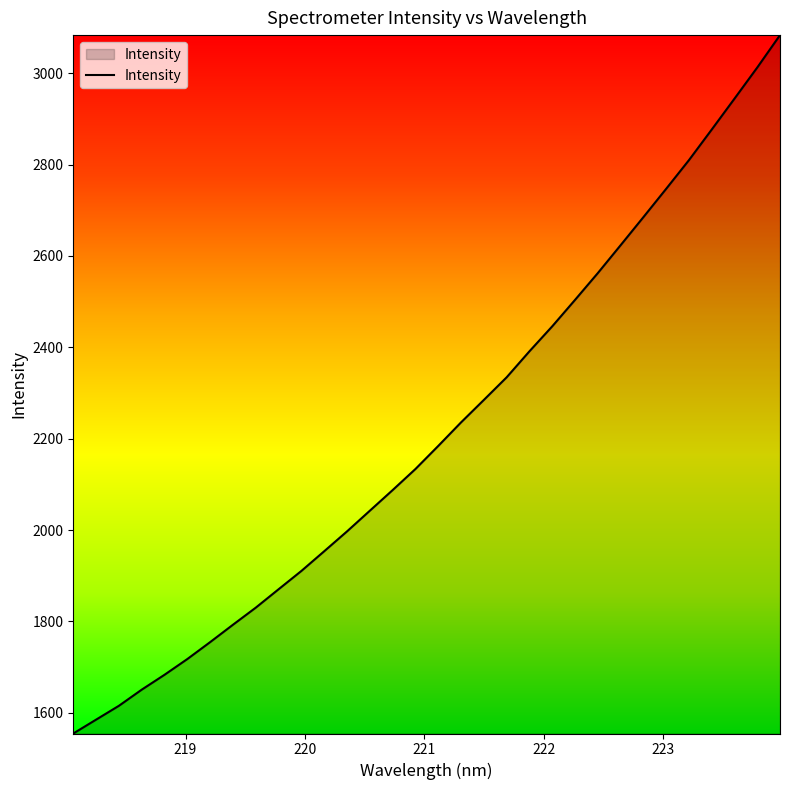

What is the difference between the maximum and minimum values?

1528.9